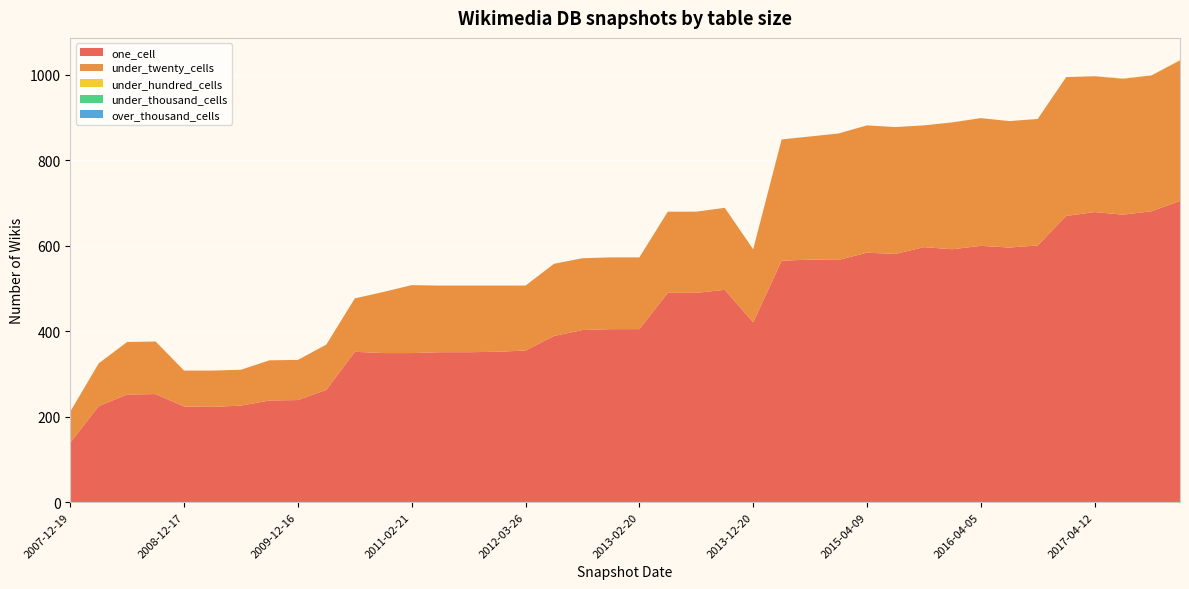

Reading right to left, what are all the values shown in this chart?

one_cell: 2017-12-22=705	2017-10-12=681	2017-07-24=673	2017-04-12=679	2016-12-27=670	2016-10-07=601	2016-07-04=596	2016-04-05=600	2016-01-04=592	2015-10-01=597	2015-07-03=581	2015-04-09=584	2015-01-19=567	2014-09-08=568	2014-03-28=565	2013-12-20=421	2013-09-10=497	2013-07-09=490	2013-05-21=490	2013-02-20=405	2012-12-11=405	2012-10-31=403	2012-07-13=389	2012-03-26=355	2012-01-18=352	2011-09-05=351	2011-06-10=351	2011-02-21=349	2010-11-17=349	2010-07-26=352	2010-04-01=263	2009-12-16=239	2009-09-25=238	2009-06-17=226	2009-04-06=223	2008-12-17=224	2008-10-10=253	2008-06-27=252	2008-04-01=225	2007-12-19=139
under_twenty_cells: 2017-12-22=329	2017-10-12=318	2017-07-24=318	2017-04-12=318	2016-12-27=325	2016-10-07=296	2016-07-04=296	2016-04-05=299	2016-01-04=297	2015-10-01=285	2015-07-03=297	2015-04-09=298	2015-01-19=296	2014-09-08=288	2014-03-28=284	2013-12-20=171	2013-09-10=192	2013-07-09=190	2013-05-21=190	2013-02-20=168	2012-12-11=168	2012-10-31=168	2012-07-13=169	2012-03-26=152	2012-01-18=155	2011-09-05=156	2011-06-10=156	2011-02-21=159	2010-11-17=143	2010-07-26=125	2010-04-01=106	2009-12-16=94	2009-09-25=94	2009-06-17=84	2009-04-06=85	2008-12-17=84	2008-10-10=123	2008-06-27=123	2008-04-01=100	2007-12-19=73
under_hundred_cells: 2017-12-22=1	2017-10-12=0	2017-07-24=1	2017-04-12=0	2016-12-27=0	2016-10-07=0	2016-07-04=0	2016-04-05=0	2016-01-04=0	2015-10-01=0	2015-07-03=0	2015-04-09=0	2015-01-19=0	2014-09-08=0	2014-03-28=0	2013-12-20=0	2013-09-10=0	2013-07-09=0	2013-05-21=0	2013-02-20=0	2012-12-11=0	2012-10-31=0	2012-07-13=0	2012-03-26=0	2012-01-18=0	2011-09-05=0	2011-06-10=0	2011-02-21=0	2010-11-17=0	2010-07-26=0	2010-04-01=0	2009-12-16=0	2009-09-25=0	2009-06-17=0	2009-04-06=0	2008-12-17=0	2008-10-10=0	2008-06-27=0	2008-04-01=0	2007-12-19=0
under_thousand_cells: 2017-12-22=0	2017-10-12=0	2017-07-24=0	2017-04-12=0	2016-12-27=0	2016-10-07=0	2016-07-04=0	2016-04-05=0	2016-01-04=0	2015-10-01=0	2015-07-03=0	2015-04-09=0	2015-01-19=0	2014-09-08=0	2014-03-28=0	2013-12-20=0	2013-09-10=0	2013-07-09=0	2013-05-21=0	2013-02-20=0	2012-12-11=0	2012-10-31=0	2012-07-13=0	2012-03-26=0	2012-01-18=0	2011-09-05=0	2011-06-10=0	2011-02-21=0	2010-11-17=0	2010-07-26=0	2010-04-01=0	2009-12-16=0	2009-09-25=0	2009-06-17=0	2009-04-06=0	2008-12-17=0	2008-10-10=0	2008-06-27=0	2008-04-01=0	2007-12-19=0
over_thousand_cells: 2017-12-22=0	2017-10-12=0	2017-07-24=0	2017-04-12=0	2016-12-27=0	2016-10-07=0	2016-07-04=0	2016-04-05=0	2016-01-04=0	2015-10-01=0	2015-07-03=0	2015-04-09=0	2015-01-19=0	2014-09-08=0	2014-03-28=0	2013-12-20=0	2013-09-10=0	2013-07-09=0	2013-05-21=0	2013-02-20=0	2012-12-11=0	2012-10-31=0	2012-07-13=0	2012-03-26=0	2012-01-18=0	2011-09-05=0	2011-06-10=0	2011-02-21=0	2010-11-17=0	2010-07-26=0	2010-04-01=0	2009-12-16=0	2009-09-25=0	2009-06-17=0	2009-04-06=0	2008-12-17=0	2008-10-10=0	2008-06-27=0	2008-04-01=0	2007-12-19=0